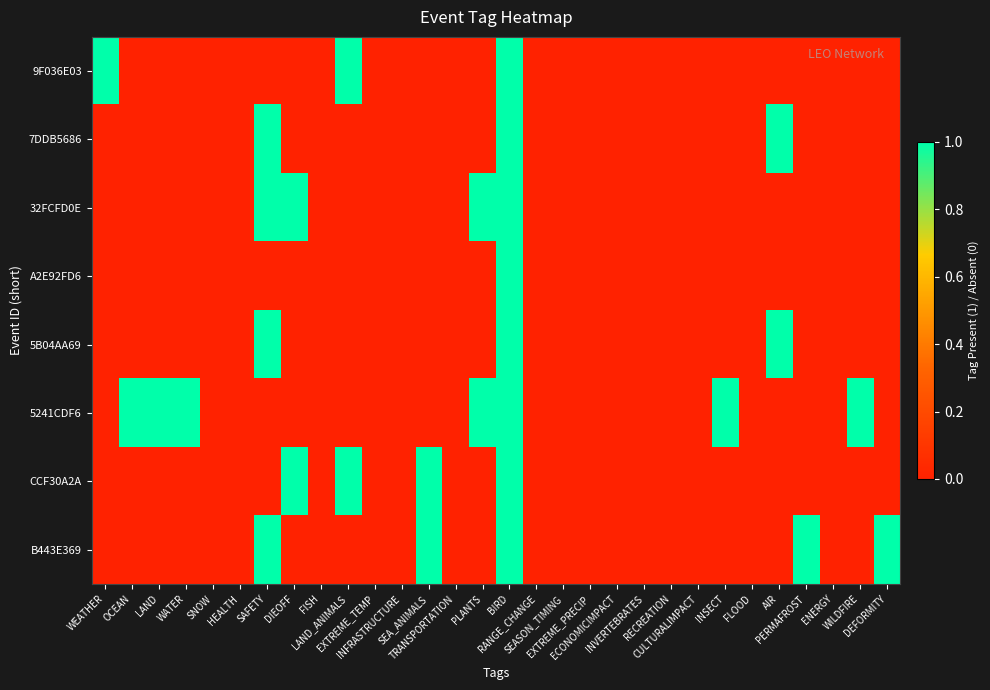

Between EXTREME_TEMP and EXTREME_PRECIP, which is larger?

EXTREME_TEMP